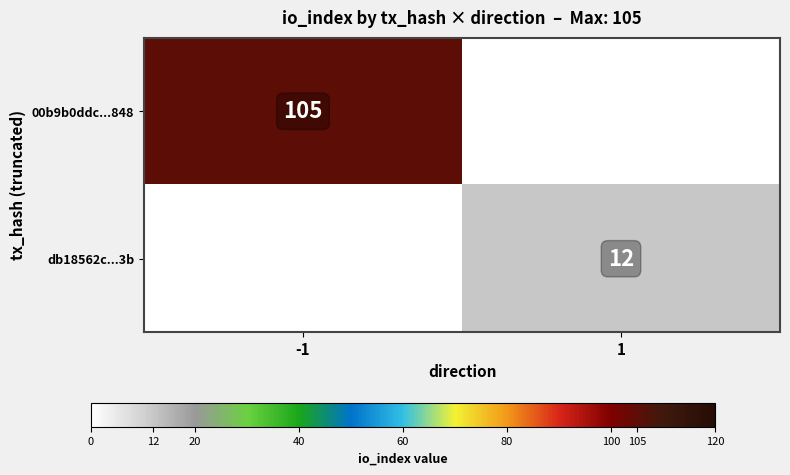

True or false: db18562c...3b has a value of 12 at 1.

True